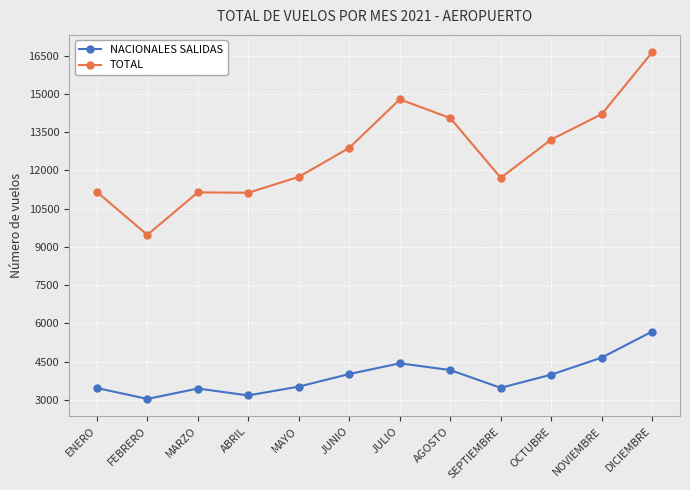

What is the difference between the maximum and second lowest values in the NACIONALES SALIDAS series?

2508